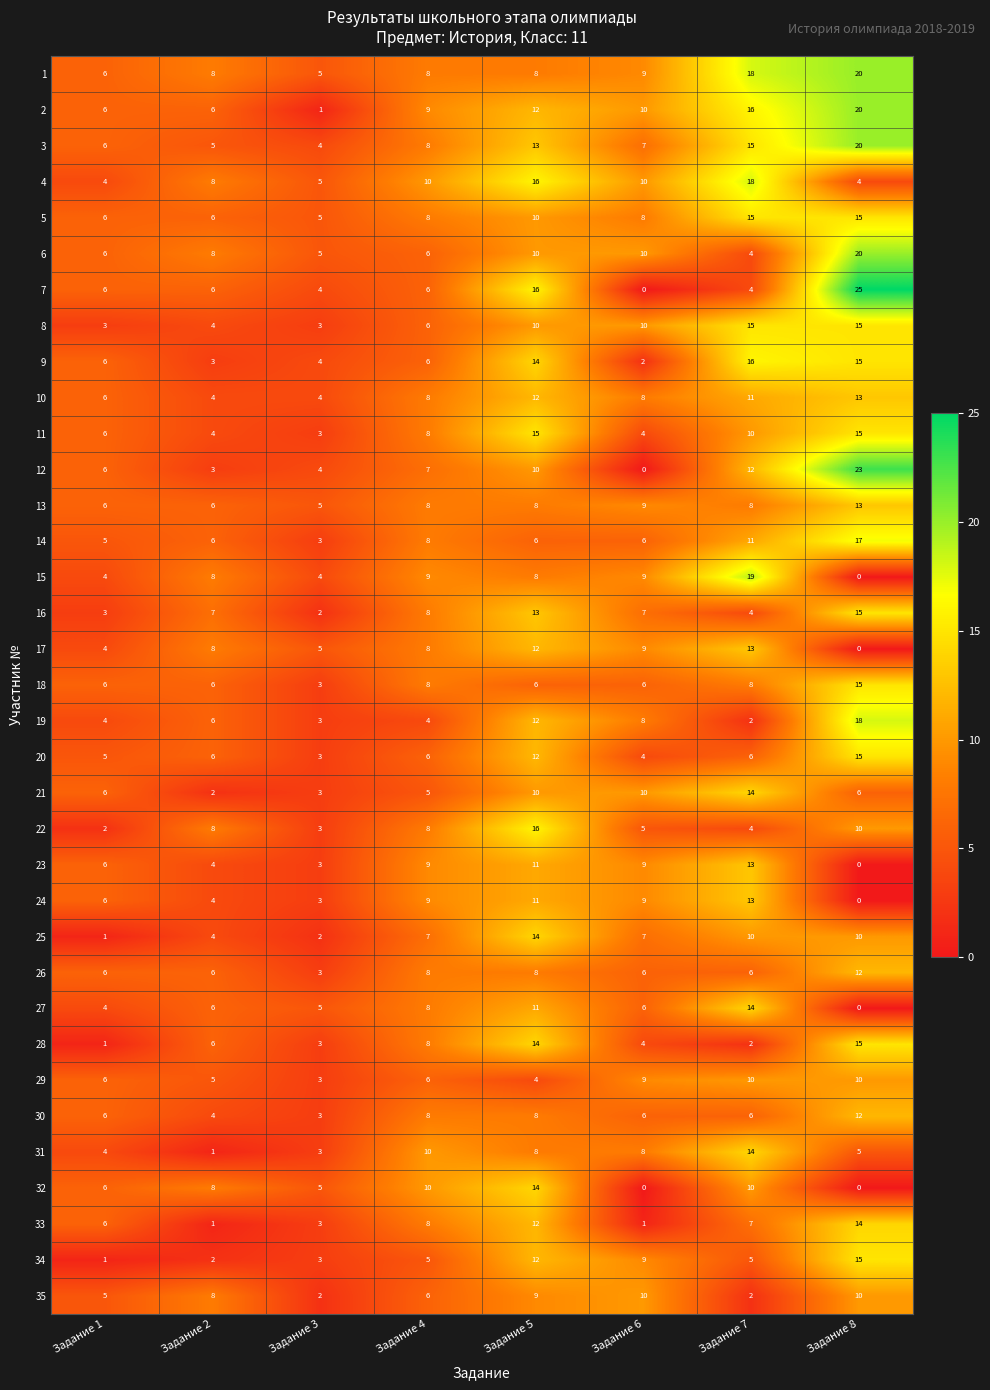

Read the 11 value at Задание 6, to the nearest 5.

5